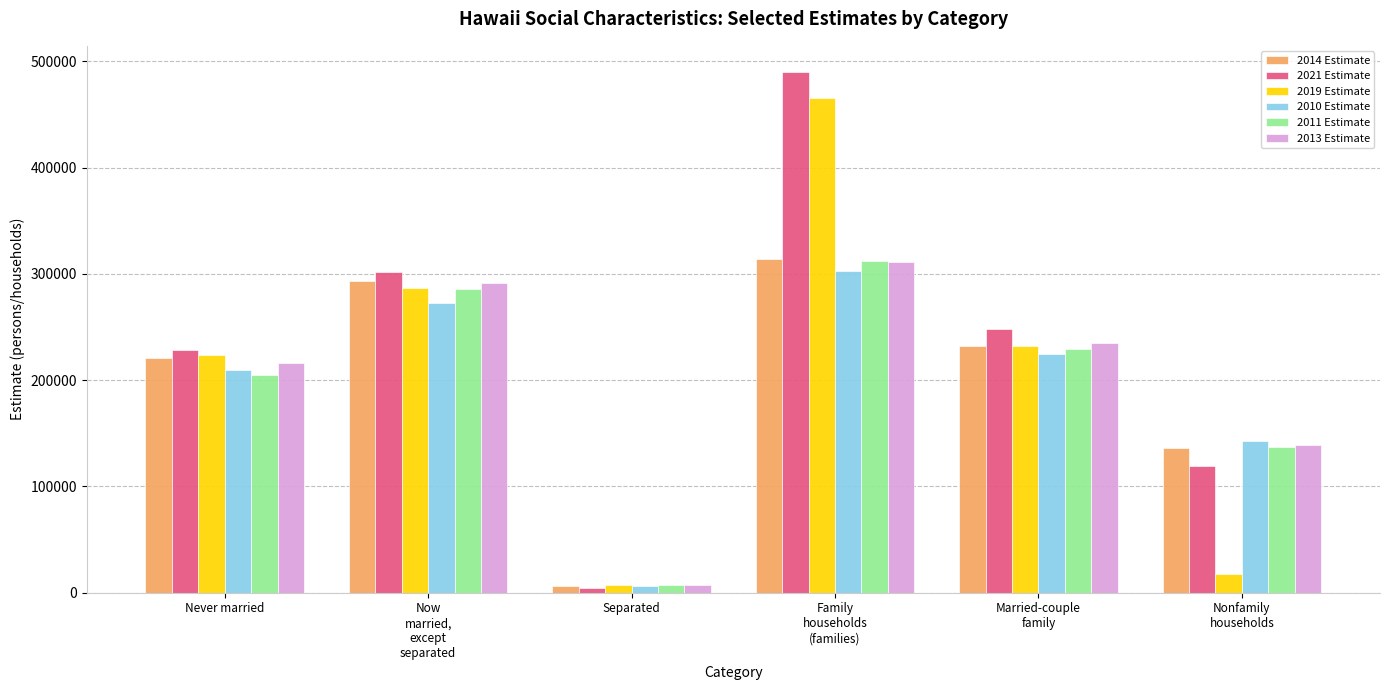

The 2014 Estimate series shows 145085 at Never married. True or false?

False